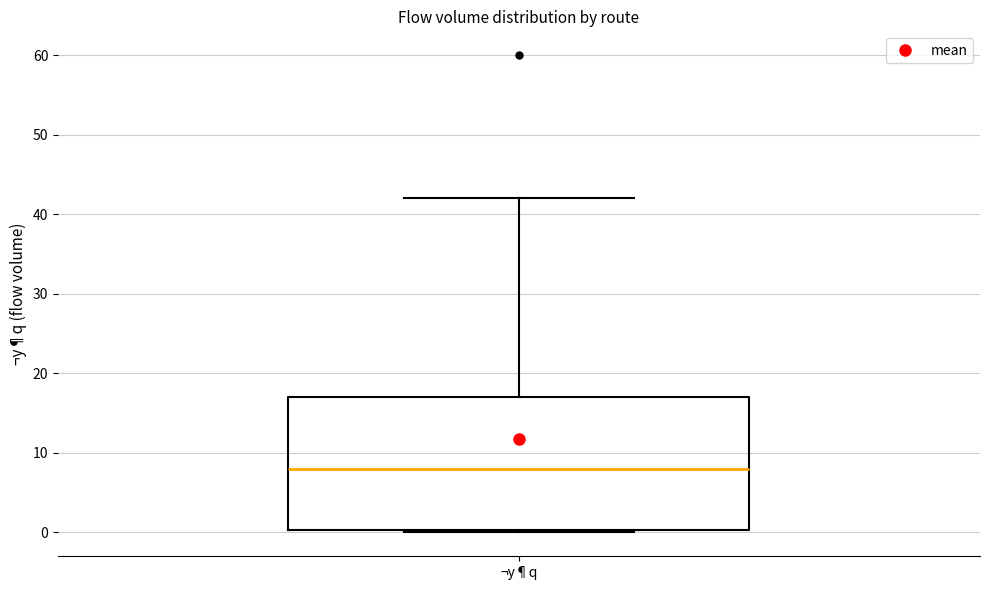

Where does the upper whisker of the box for ¬y¶q end on the y-axis? The values are not printed on the chart, so give them approximately, as read against the axis.

42